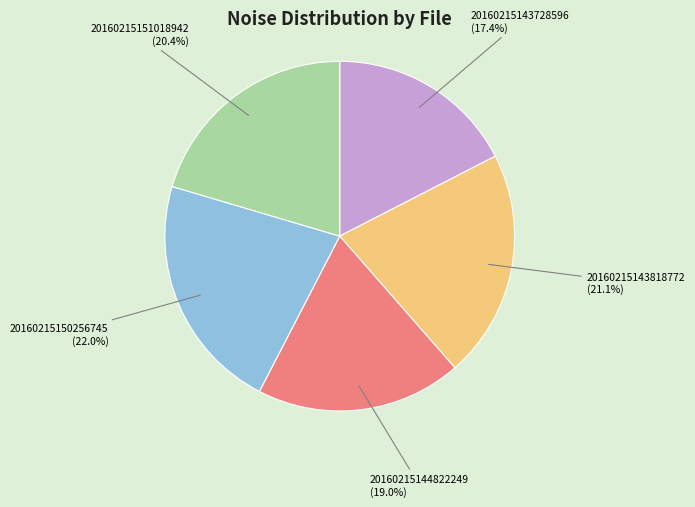

To the nearest percent, what is the average slice percentage?

20%